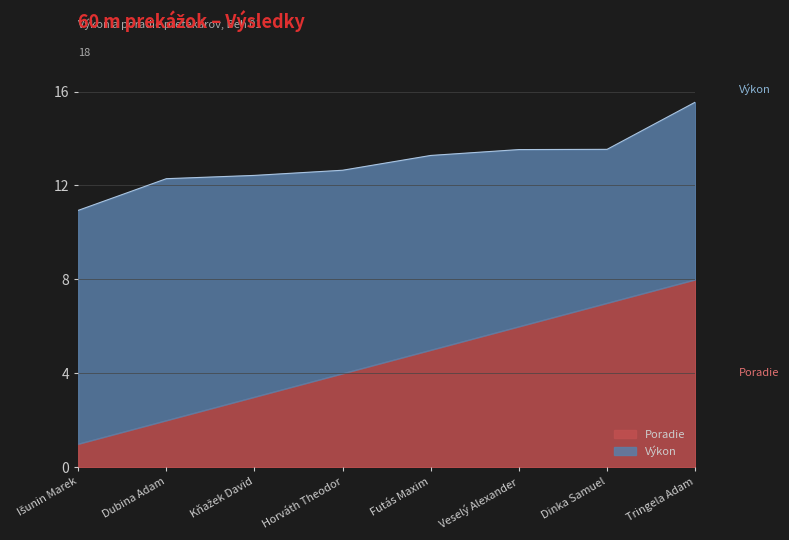

At which category does the chart reach its minimum across all series?

Išunin Marek